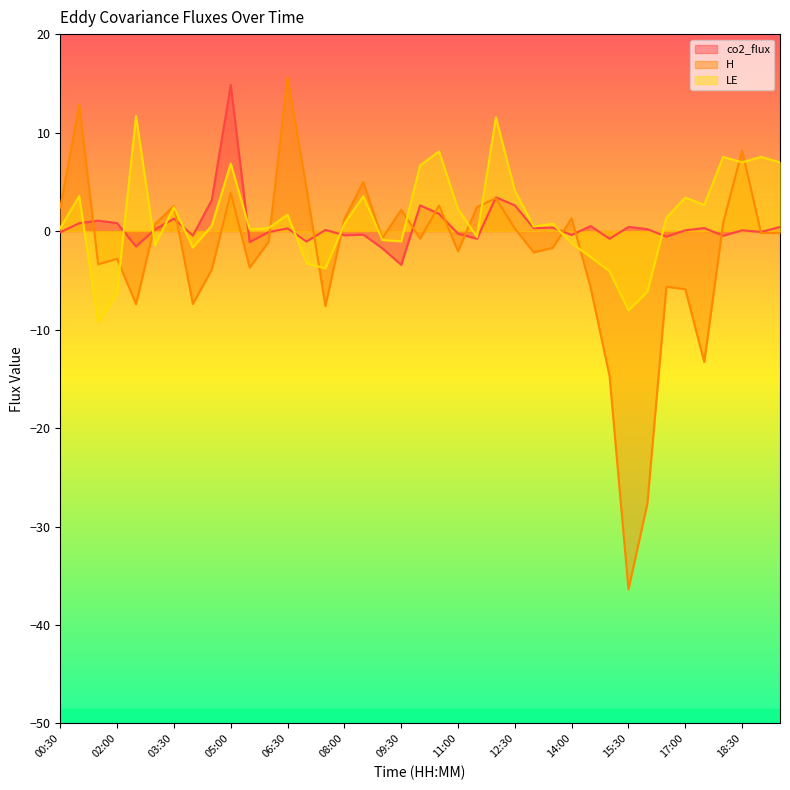

At which label does co2_flux reach its peak?

05:00